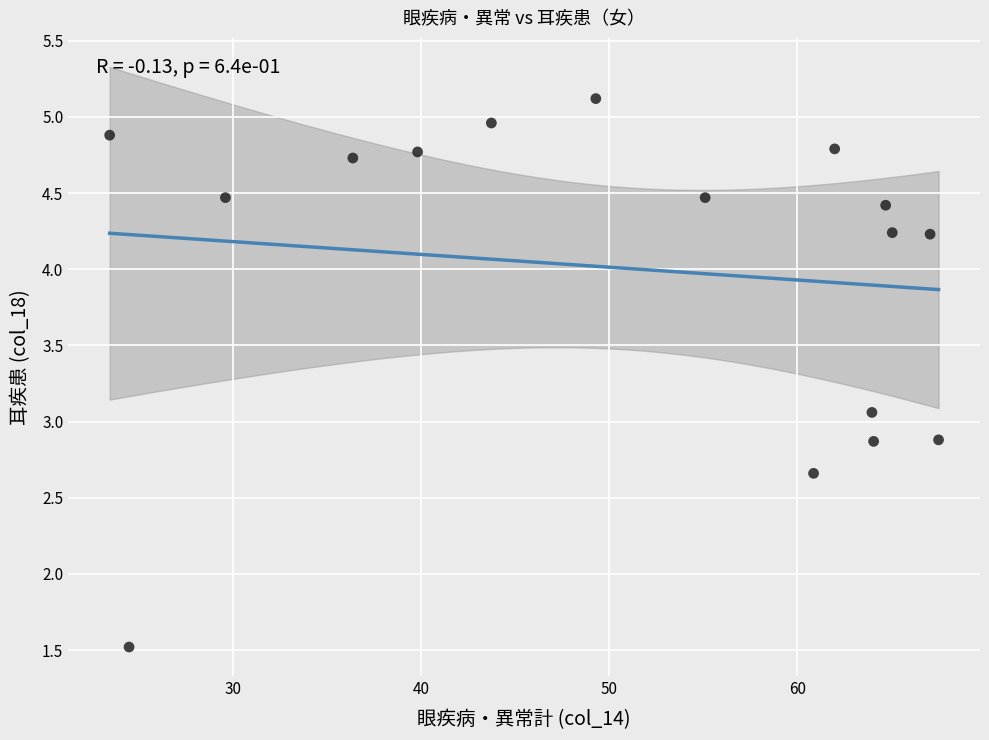

What is the range of X values (max minus min)?

44.0